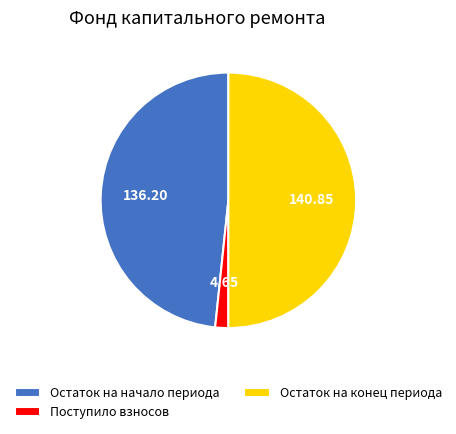

Which category has the biggest portion of the pie?

Остаток на конец периода